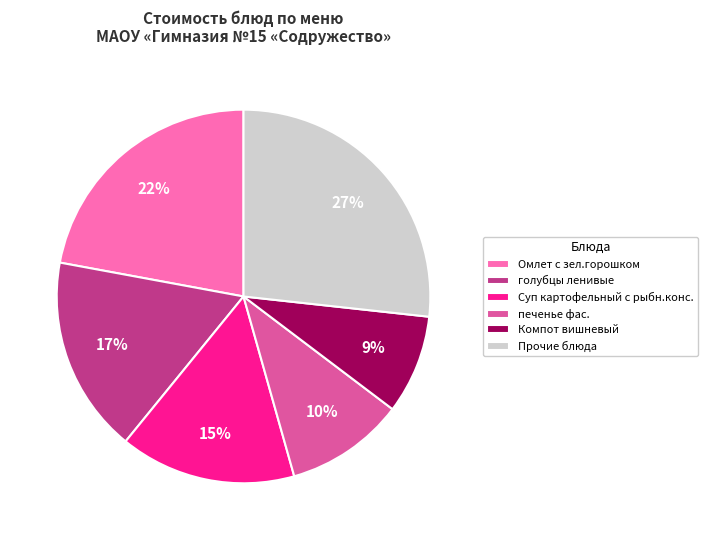

Count the number of slices in the pie.

6